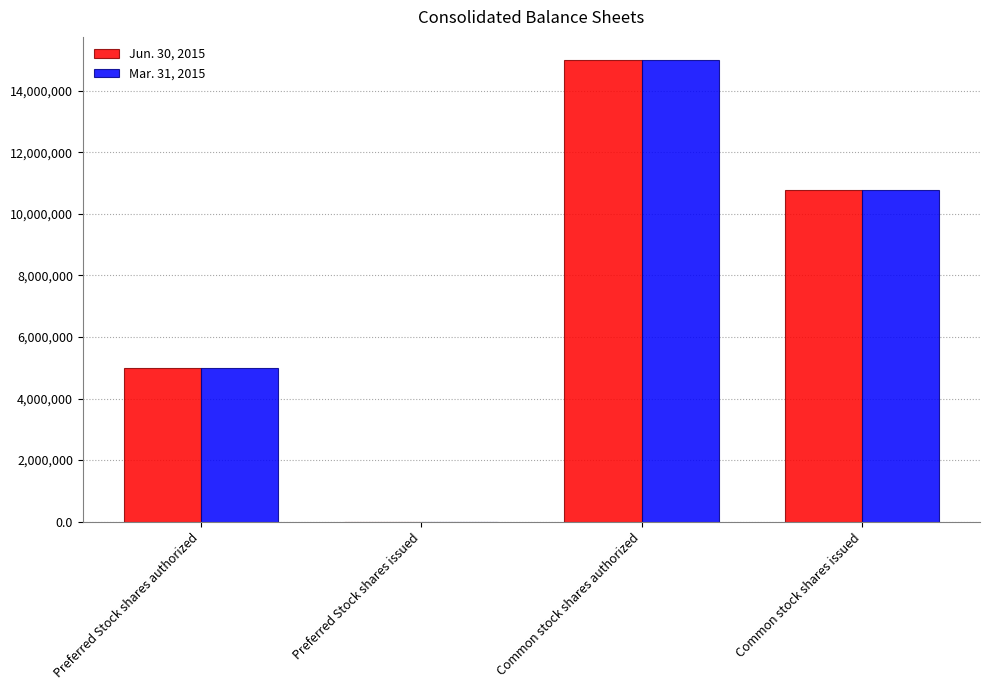

What is the maximum value shown in the chart?

15000000